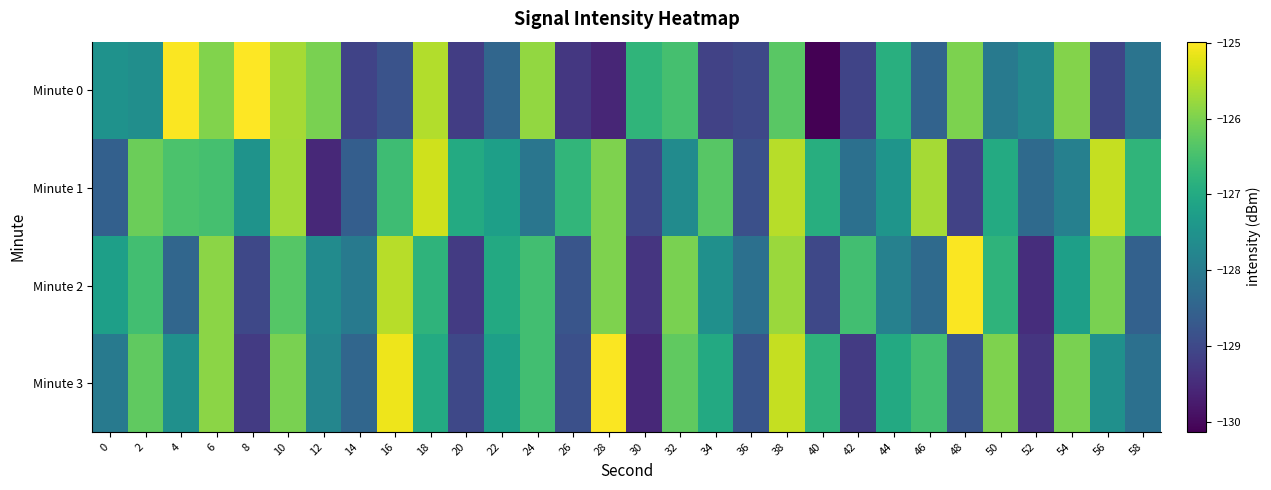

What is the spread (max minus min) of values at 10?

0.7